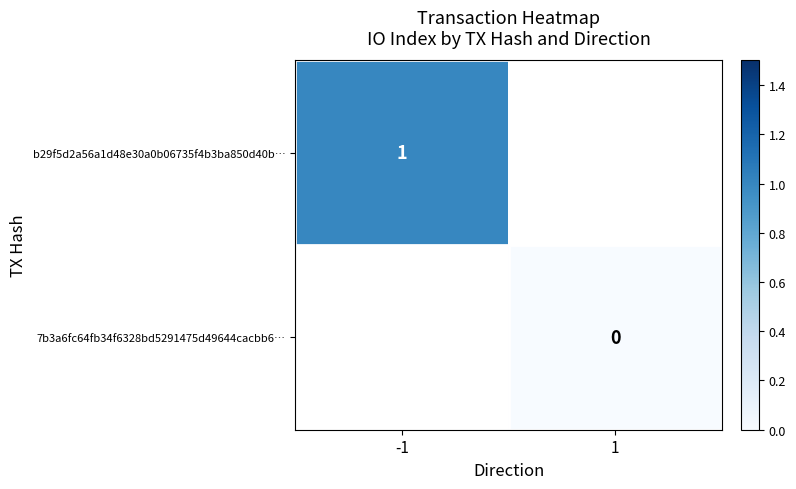

True or false: b29f5d2a56a1d48e30a0b06735f4b3ba850d40b… has a value of 1 at -1.

True